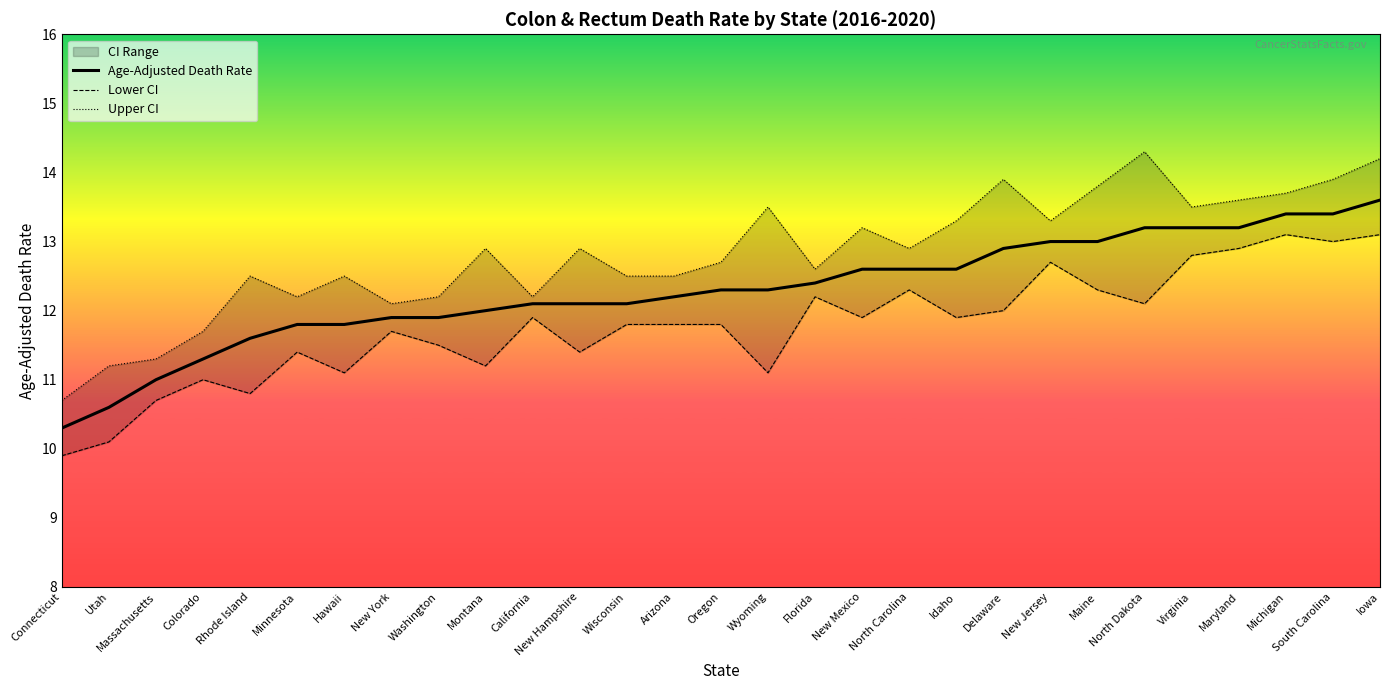

True or false: Lower CI and Upper CI cross at least once.

False